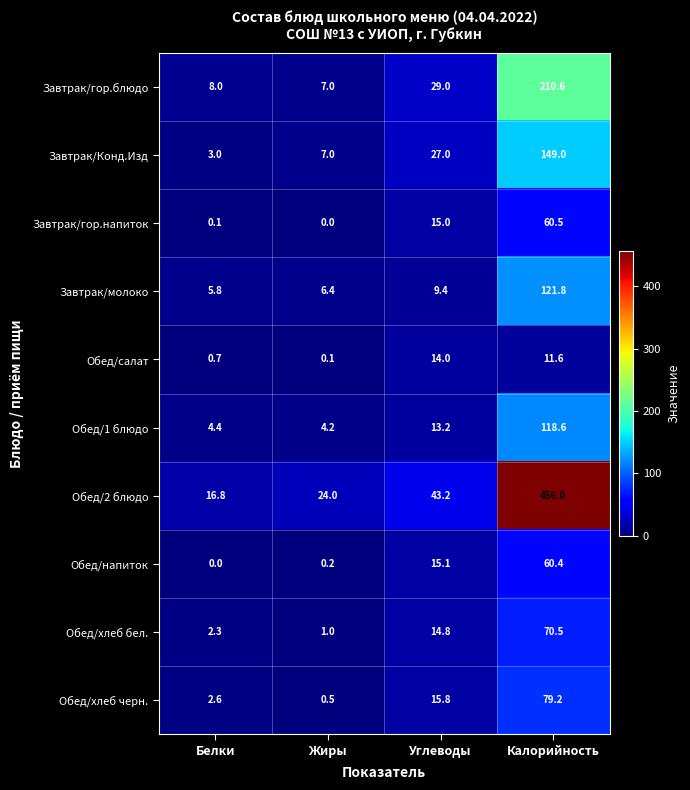

Rank the series at Белки from highest to lowest value.

Обед/2 блюдо, Завтрак/гор.блюдо, Завтрак/молоко, Обед/1 блюдо, Завтрак/Конд.Изд, Обед/хлеб черн., Обед/хлеб бел., Обед/салат, Завтрак/гор.напиток, Обед/напиток